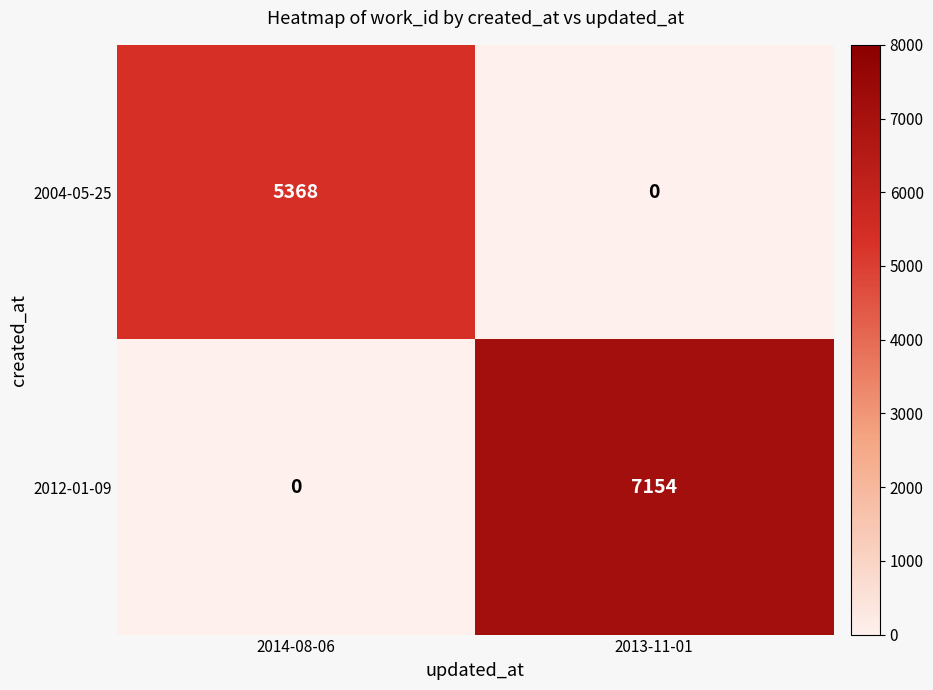

What is the total value across all series at 2014-08-06?

5368